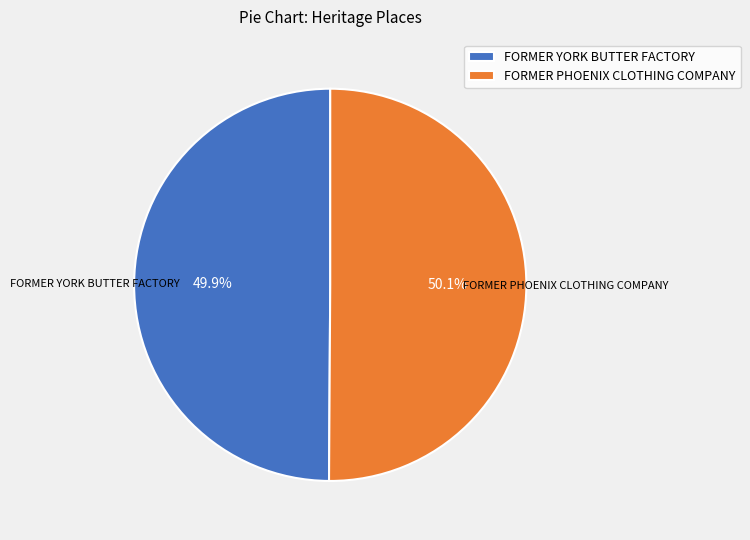

What is the ratio of the value at FORMER PHOENIX CLOTHING COMPANY to the value at FORMER YORK BUTTER FACTORY?

1.0